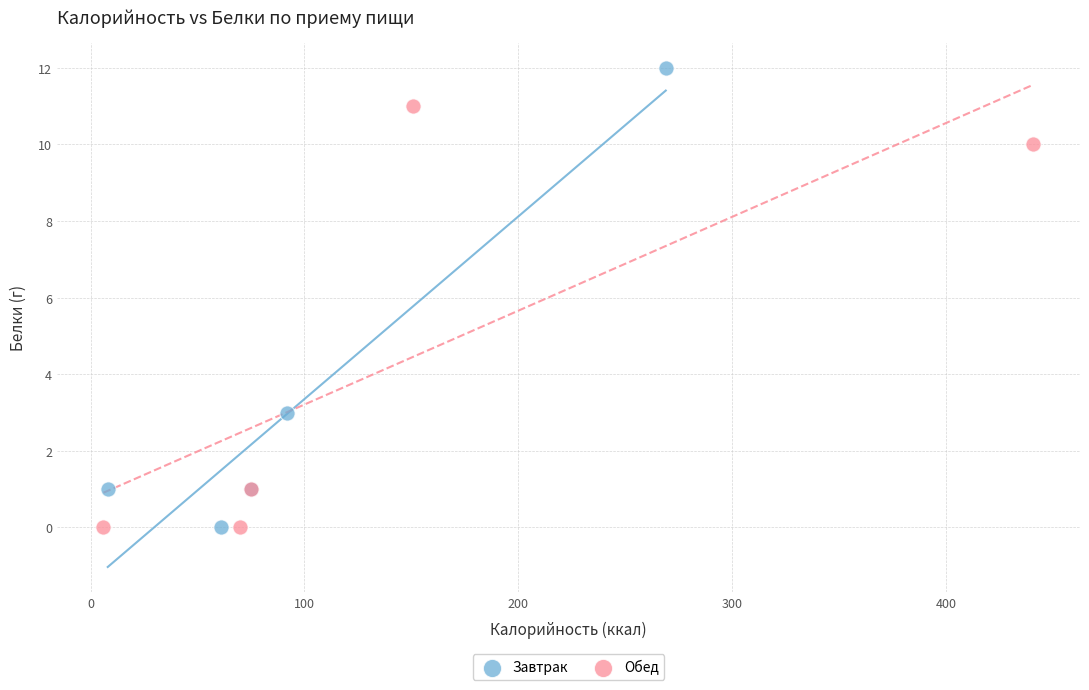

Which series contains the highest Y value?

Завтрак